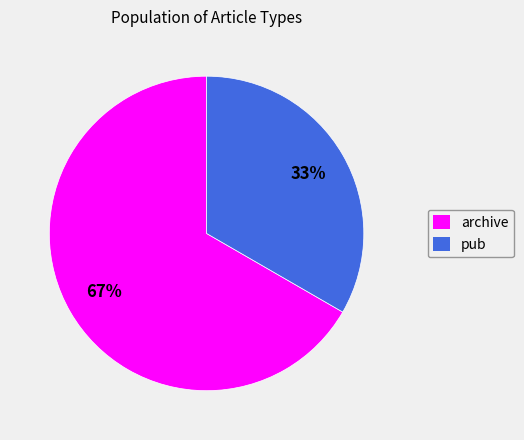

To the nearest percent, what is the combined percentage of archive and pub?

100%